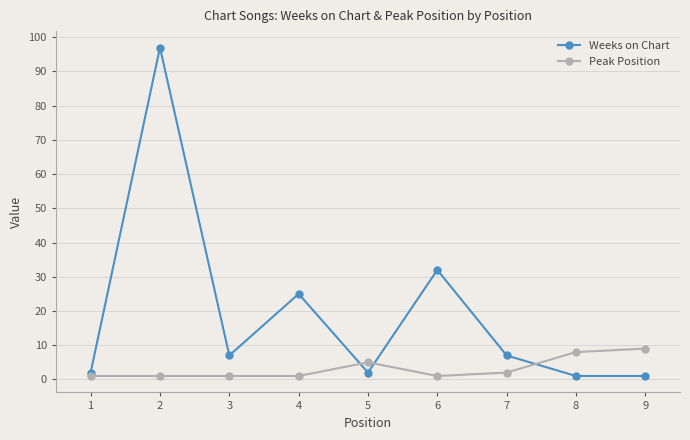

The value of Peak Position at 8 is 12. True or false?

False